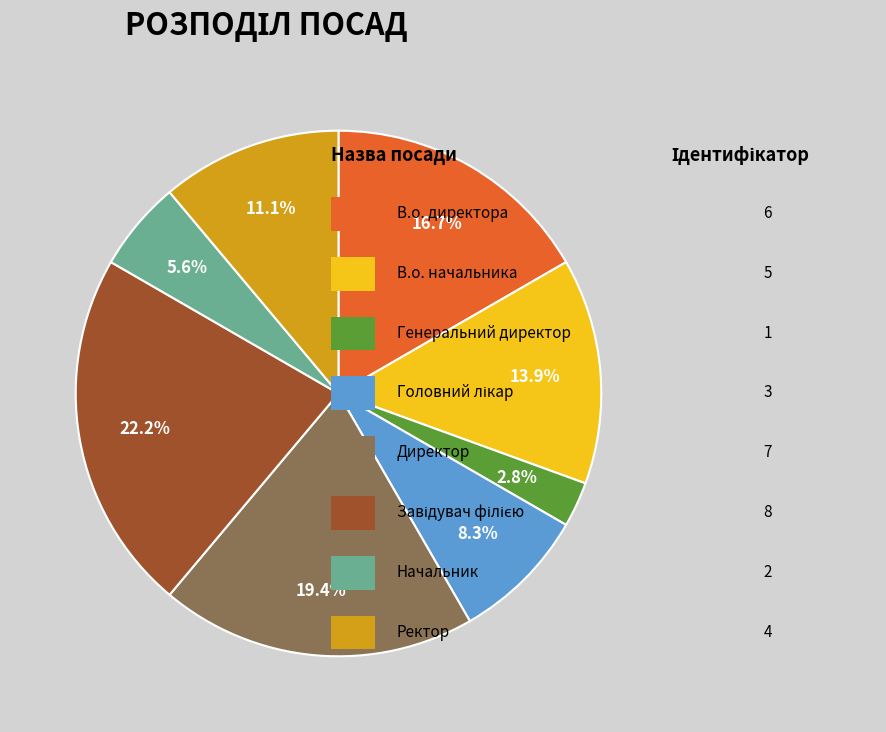

Is there a majority slice in this chart?

No